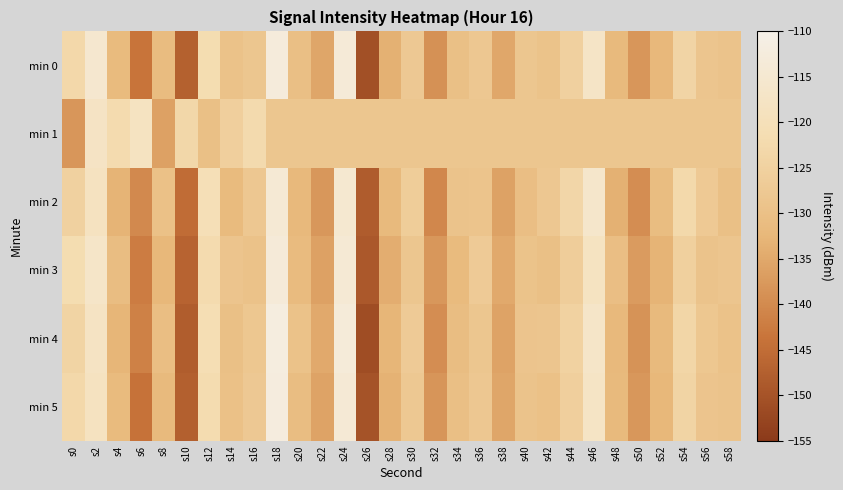

Reading left to right, extract all data points from this chart.

min 0: s0=-122.9	s2=-115.2	s4=-131.5	s6=-143.7	s8=-131.2	s10=-147.4	s12=-121.5	s14=-129.5	s16=-128.3	s18=-112.7	s20=-130.3	s22=-135.5	s24=-113.5	s26=-150.4	s28=-133.6	s30=-127.5	s32=-139.0	s34=-130.2	s36=-127.8	s38=-135.3	s40=-128.2	s42=-129.3	s44=-125.2	s46=-117.2	s48=-131.9	s50=-138.0	s52=-132.3	s54=-124.0	s56=-128.6	s58=-129.0
min 1: s0=-138.0	s2=-117.6	s4=-122.1	s6=-118.2	s8=-136.3	s10=-123.2	s12=-129.9	s14=-125.6	s16=-122.3	s18=-128.2	s20=-128.2	s22=-128.2	s24=-128.2	s26=-128.2	s28=-128.2	s30=-128.2	s32=-128.2	s34=-128.2	s36=-128.2	s38=-128.2	s40=-128.2	s42=-128.2	s44=-128.2	s46=-128.2	s48=-128.2	s50=-128.2	s52=-128.2	s54=-128.2	s56=-128.2	s58=-128.2
min 2: s0=-125.0	s2=-118.5	s4=-133.2	s6=-140.1	s8=-129.8	s10=-145.0	s12=-120.3	s14=-131.5	s16=-127.9	s18=-114.2	s20=-132.0	s22=-137.8	s24=-115.0	s26=-148.3	s28=-131.9	s30=-126.2	s32=-140.5	s34=-129.0	s36=-128.9	s38=-136.1	s40=-130.5	s42=-127.8	s44=-123.4	s46=-116.0	s48=-133.7	s50=-139.5	s52=-131.0	s54=-122.8	s56=-127.3	s58=-130.1
min 3: s0=-121.5	s2=-116.8	s4=-130.9	s6=-142.3	s8=-132.5	s10=-146.8	s12=-122.1	s14=-128.7	s16=-129.5	s18=-113.5	s20=-131.4	s22=-136.2	s24=-114.2	s26=-149.0	s28=-134.1	s30=-128.3	s32=-137.8	s34=-131.5	s36=-126.9	s38=-134.8	s40=-129.3	s42=-130.1	s44=-126.0	s46=-118.2	s48=-130.5	s50=-137.2	s52=-133.1	s54=-125.3	s56=-129.0	s58=-128.5
min 4: s0=-124.2	s2=-117.9	s4=-132.8	s6=-141.5	s8=-130.6	s10=-148.1	s12=-120.9	s14=-130.2	s16=-128.0	s18=-111.8	s20=-129.5	s22=-134.9	s24=-113.1	s26=-151.2	s28=-132.8	s30=-126.9	s32=-139.5	s34=-130.8	s36=-128.2	s38=-135.9	s40=-128.7	s42=-128.5	s44=-124.7	s46=-116.8	s48=-132.1	s50=-138.5	s52=-131.8	s54=-123.7	s56=-128.1	s58=-129.4
min 5: s0=-123.0	s2=-118.3	s4=-131.5	s6=-144.0	s8=-131.9	s10=-147.5	s12=-121.8	s14=-129.8	s16=-127.5	s18=-112.1	s20=-130.8	s22=-136.0	s24=-114.0	s26=-150.0	s28=-133.4	s30=-127.7	s32=-138.2	s34=-130.3	s36=-127.9	s38=-135.4	s40=-129.0	s42=-129.7	s44=-125.5	s46=-117.3	s48=-131.8	s50=-137.8	s52=-132.5	s54=-124.2	s56=-128.7	s58=-129.1